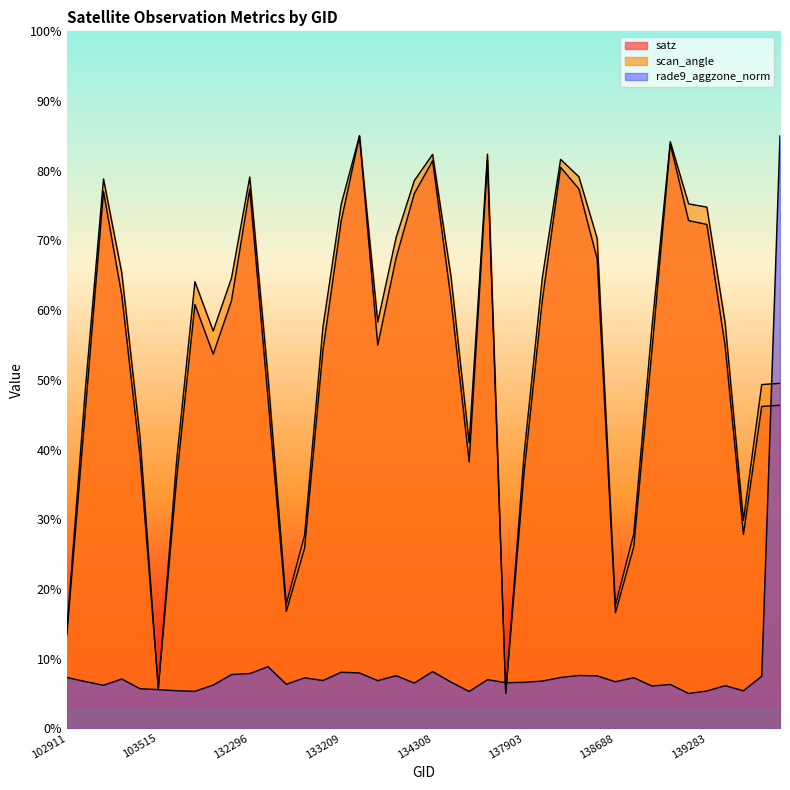

Between which two adjacent categories do scan_angle and rade9_aggzone_norm first intersect?

137322 and 137715